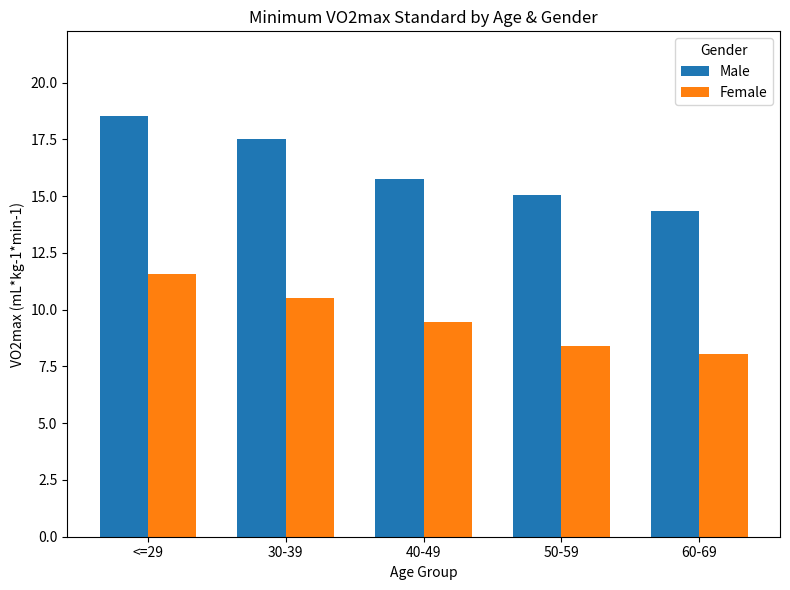

What is the maximum value for Male?

18.6